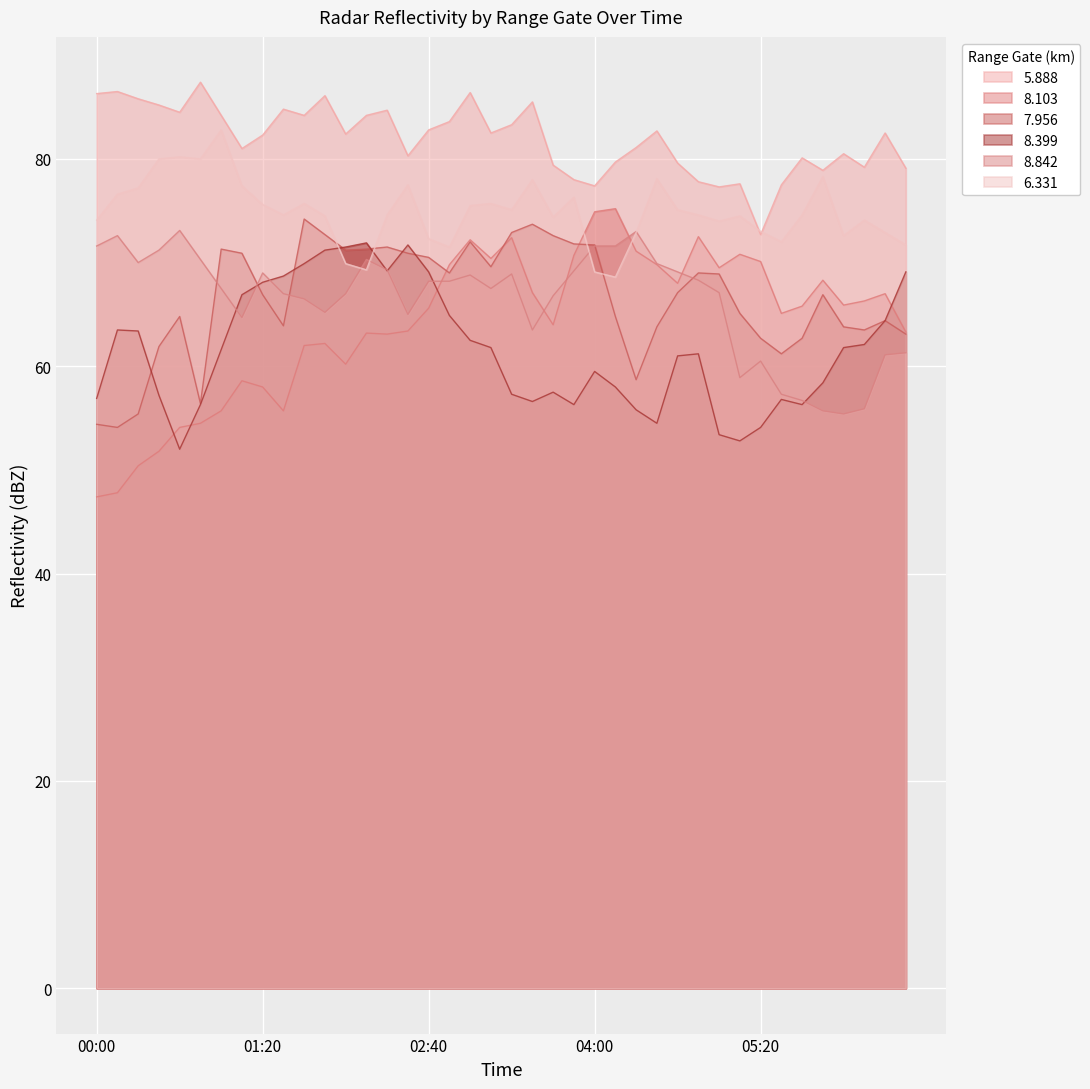

Which series has the largest total across all categories?

5.888